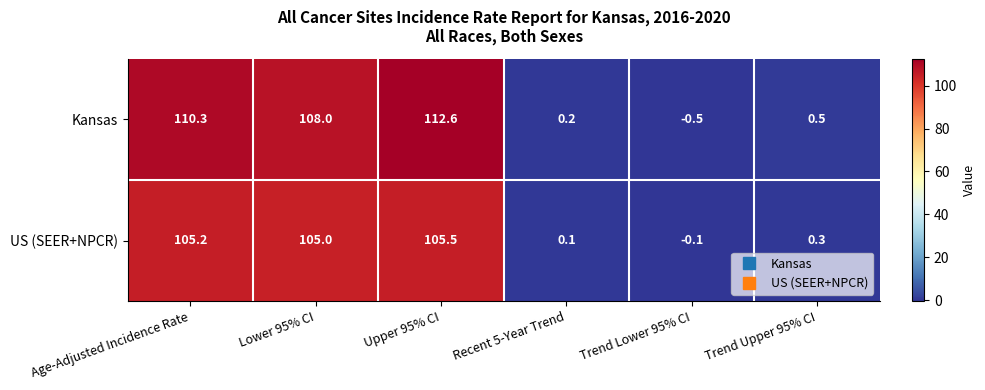

Which series changed the most between Upper 95% CI and Recent 5-Year Trend?

Kansas